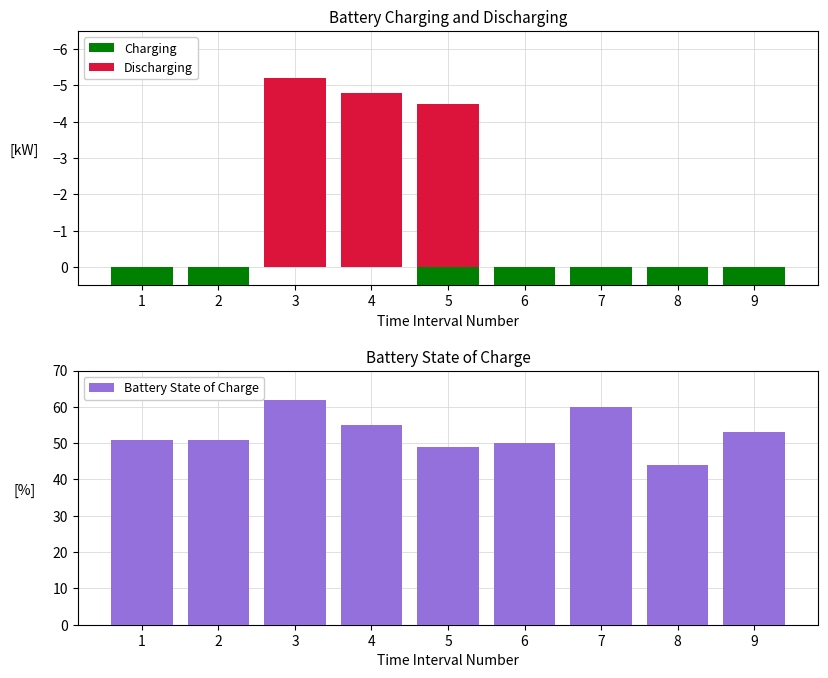

What is the difference between the maximum and second lowest values in the Battery State of Charge series?

13